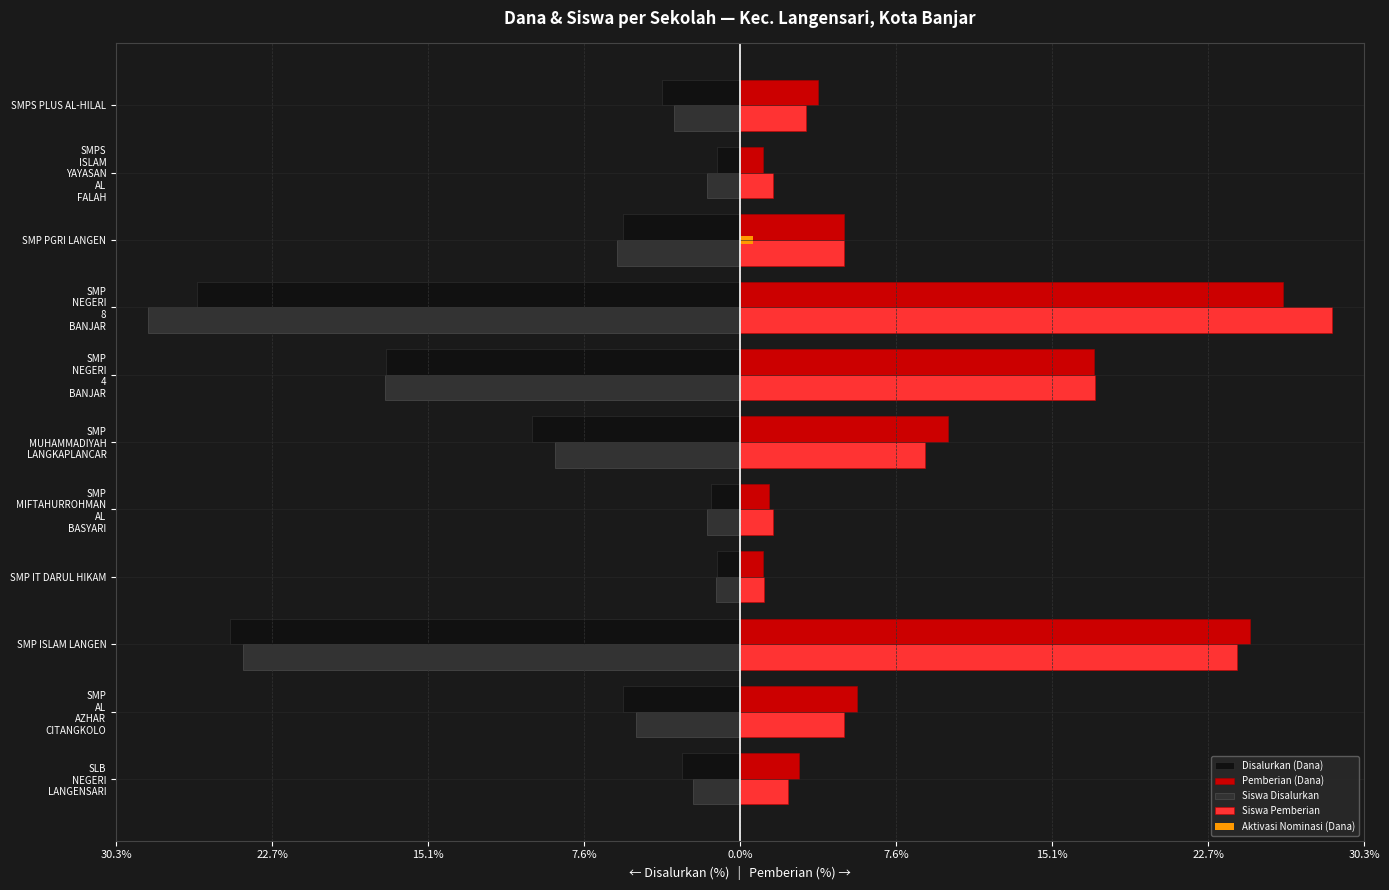

What are all the series names shown in the legend?

Disalurkan (Dana), Pemberian (Dana), Siswa Disalurkan, Siswa Pemberian, Aktivasi Nominasi (Dana)